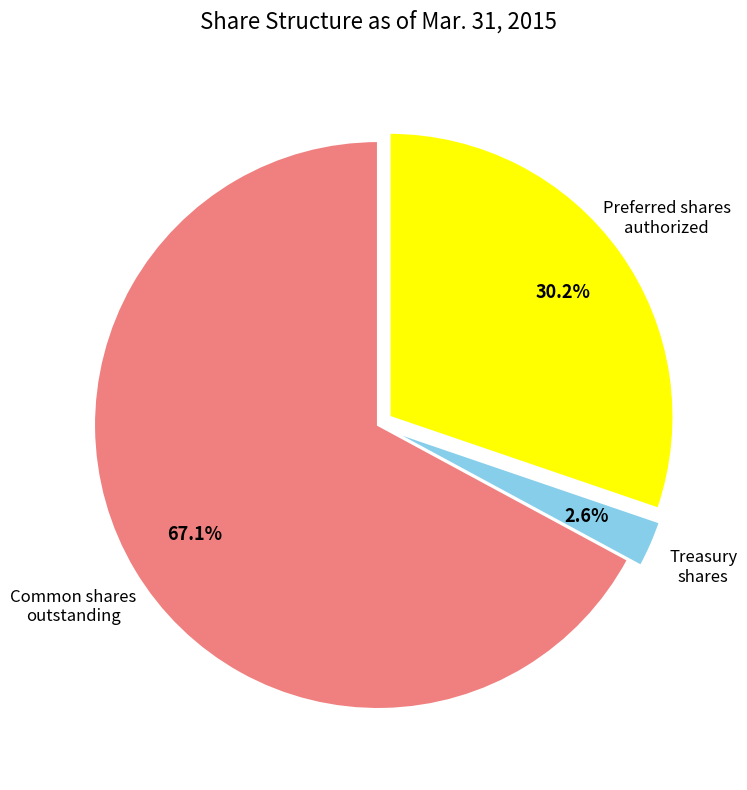

Does any single category account for the majority?

Yes